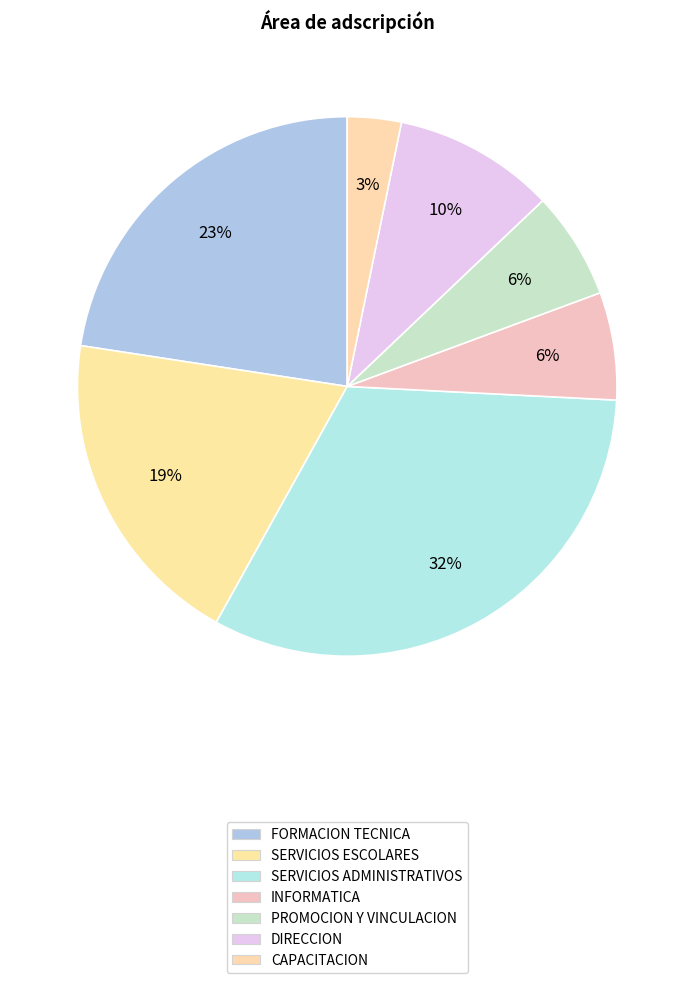

Is there any slice that represents more than half of the pie?

No